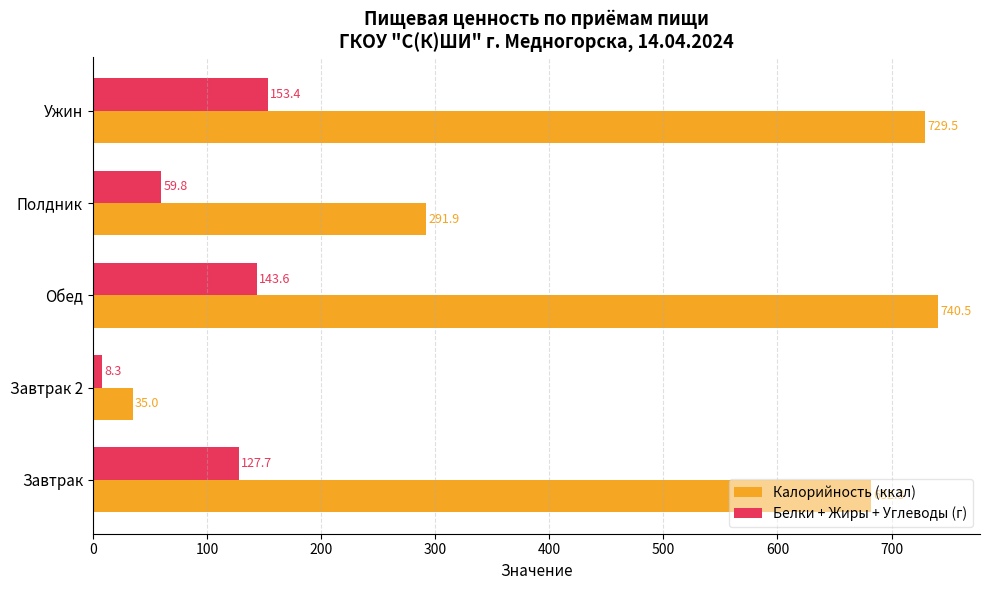

Rank the series at Завтрак 2 from highest to lowest value.

Калорийность (ккал), Белки + Жиры + Углеводы (г)